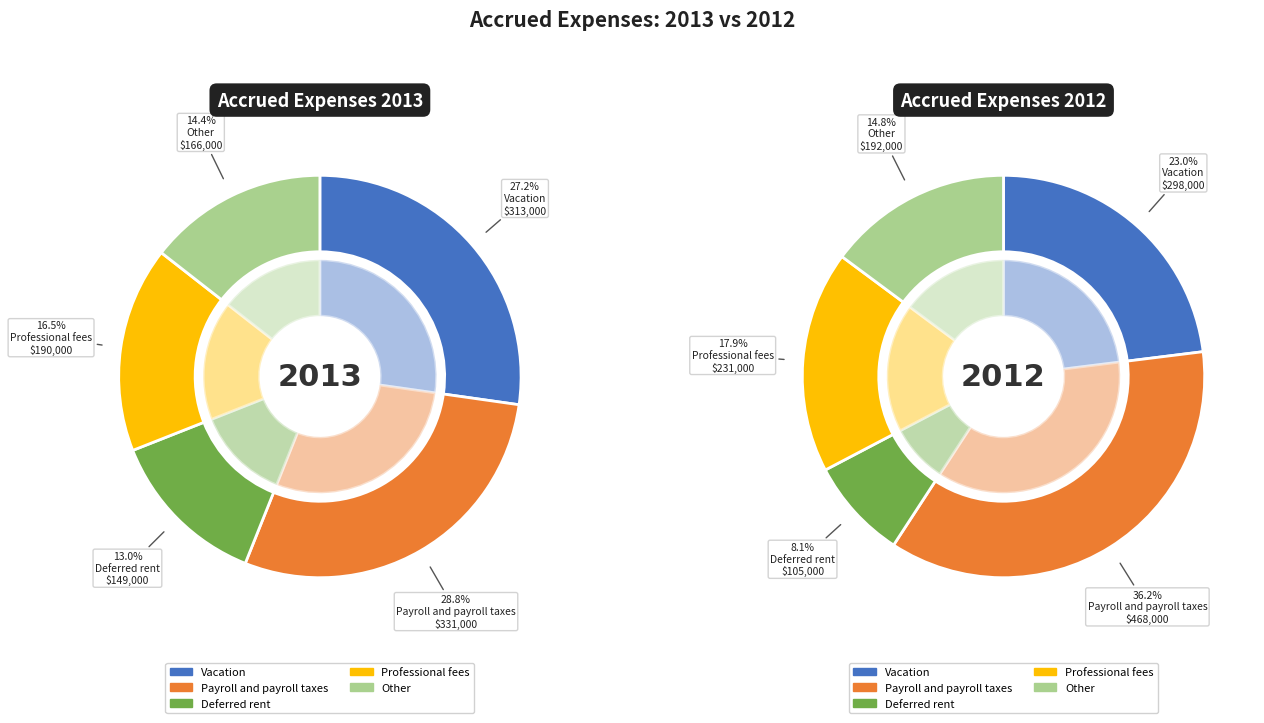

Is it true that Deferred rent is 8% of the pie?

True